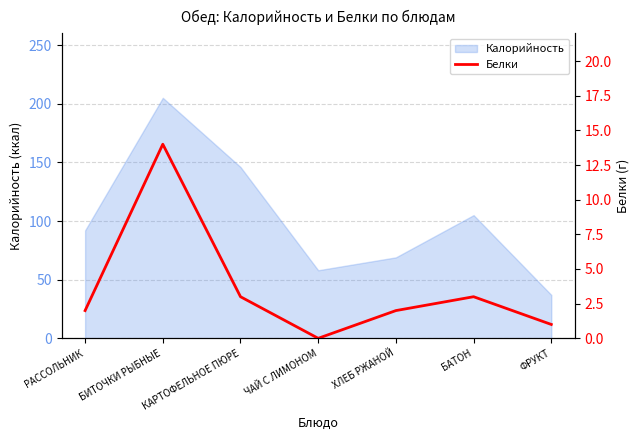

Does the chart have visible grid lines?

Yes